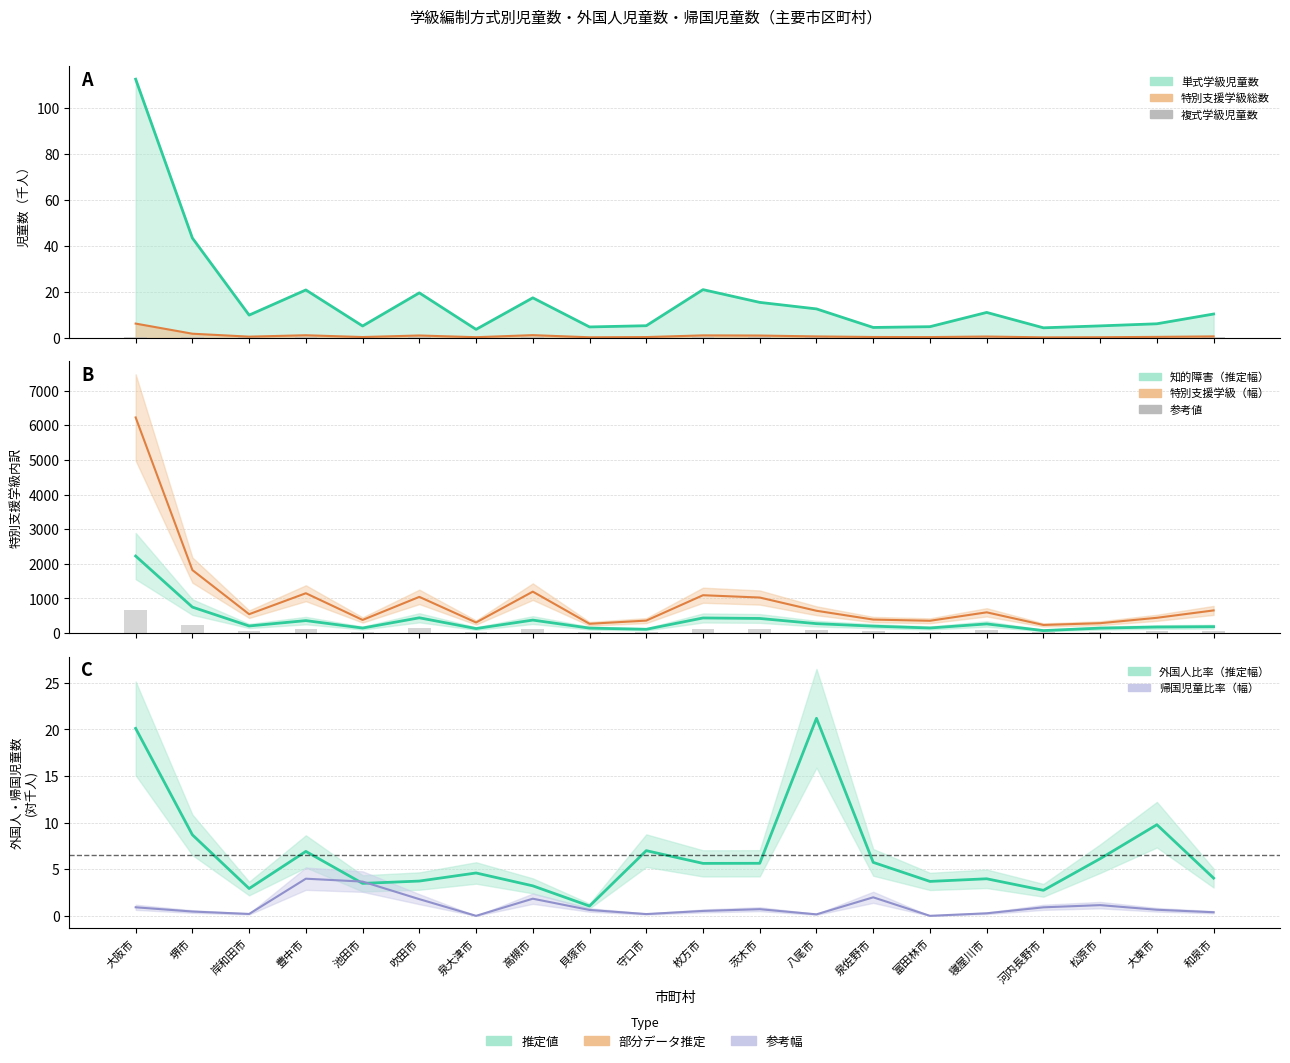

What is the sum of the 参考値 values at 泉大津市 and 富田林市?

82.5